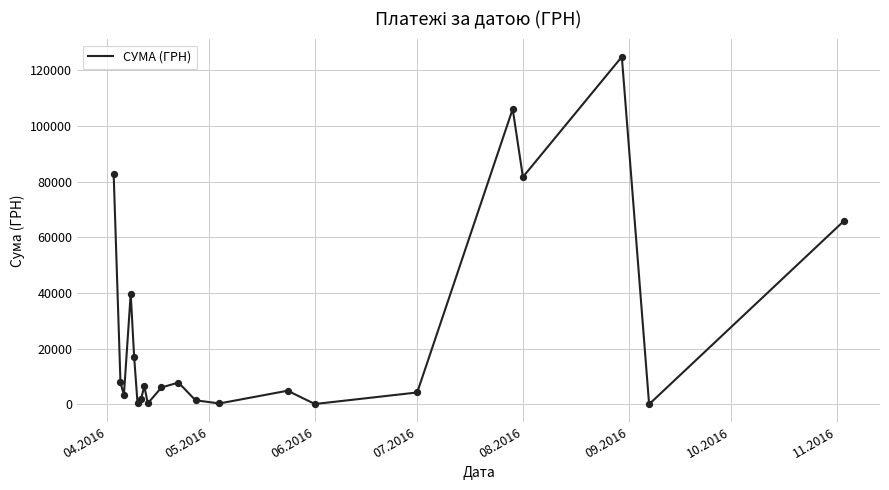

What is the maximum value shown in the chart?

124904.8